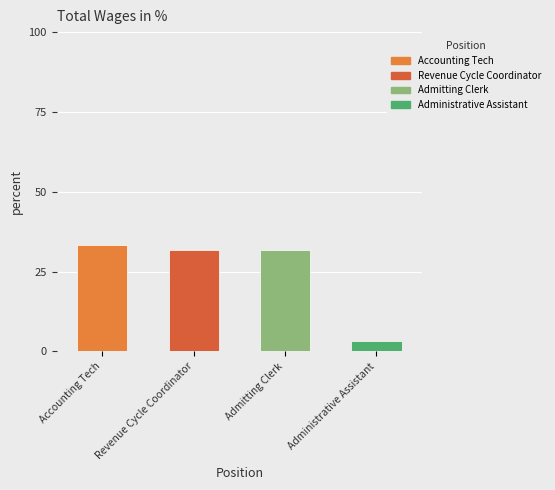

What is the label of the 1st bar from the right?

Administrative Assistant